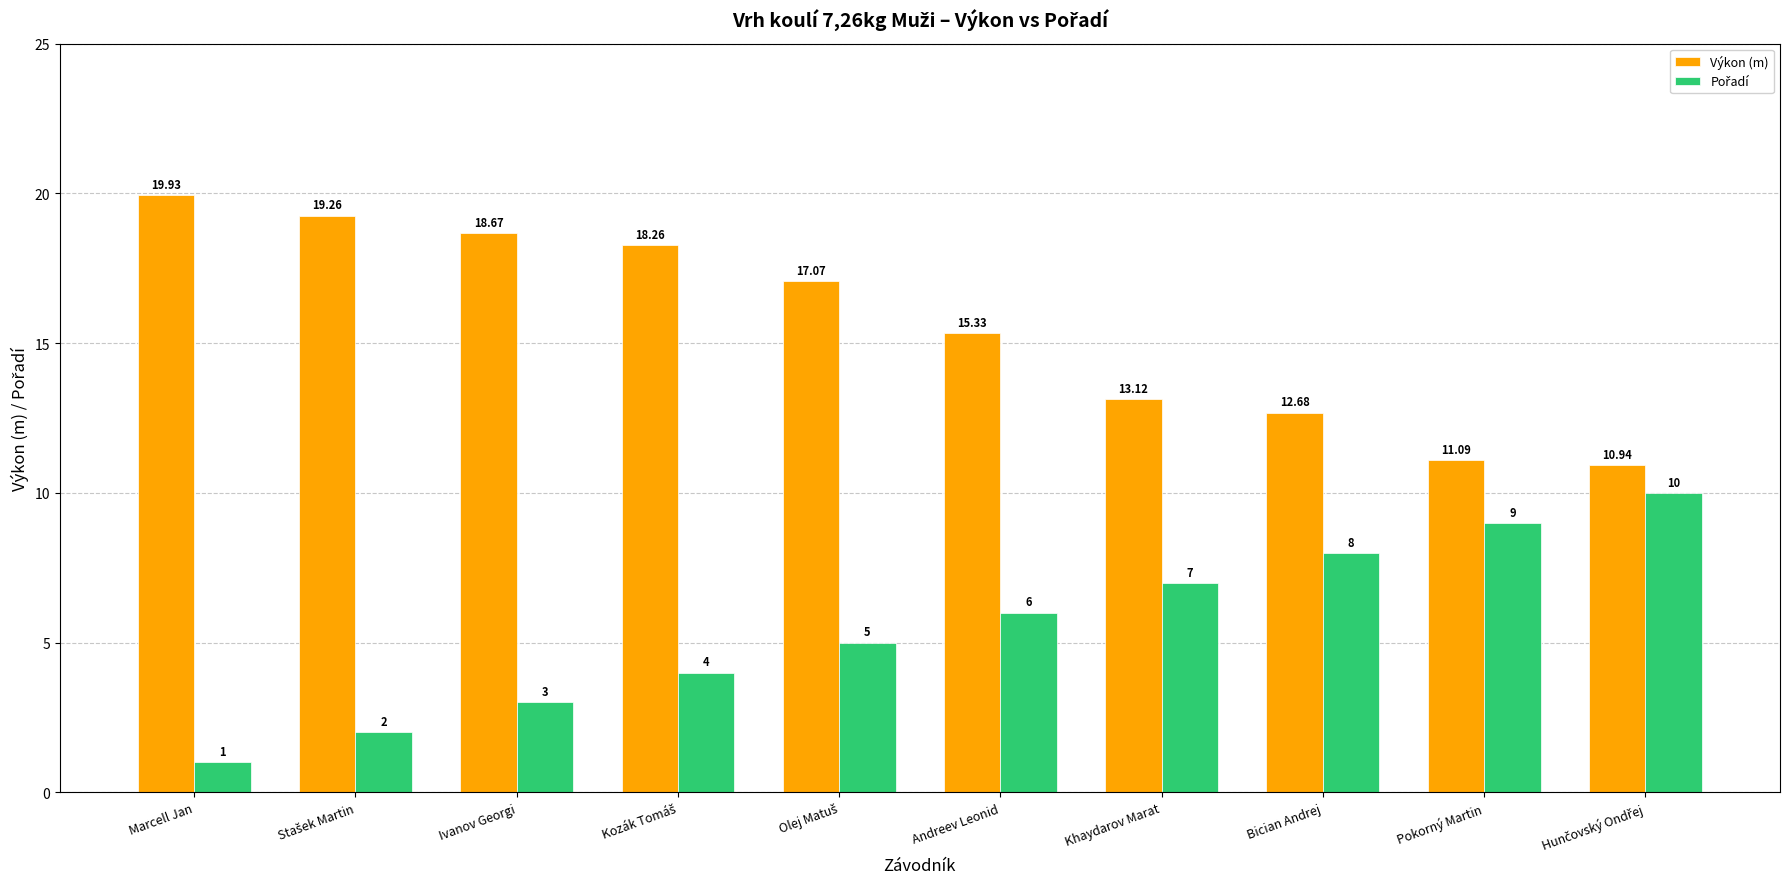

At how many categories does at least one series exceed 11?

9